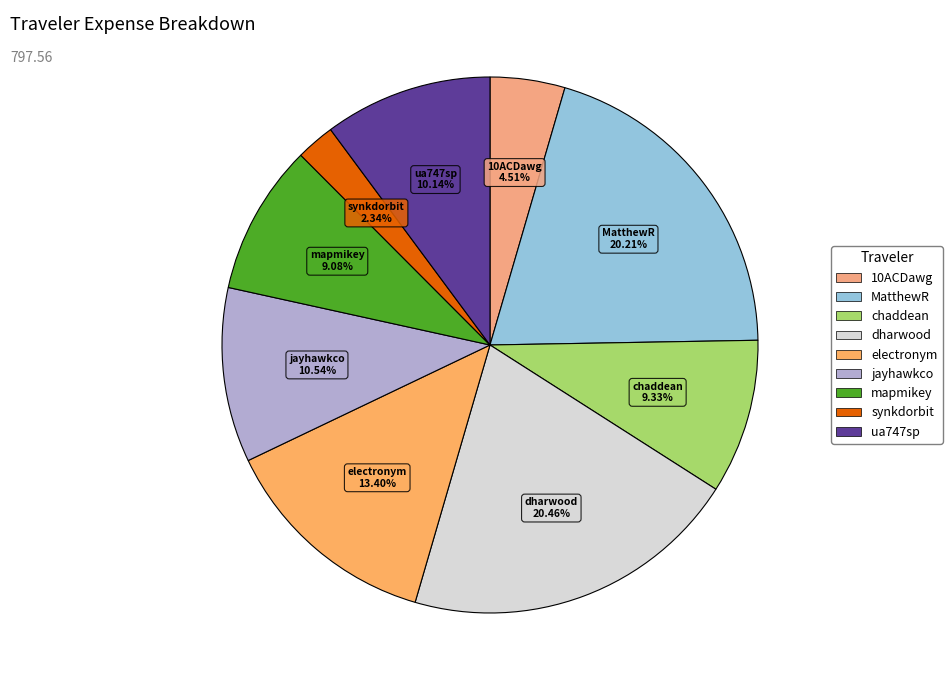

Combined, do ua747sp and jayhawkco account for over 50%?

No